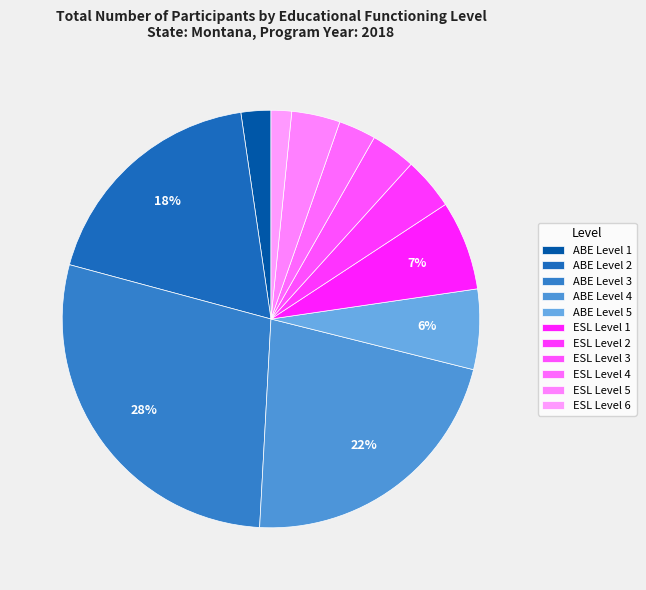

What percentage is the ESL Level 2 slice, to the nearest percent?

4%